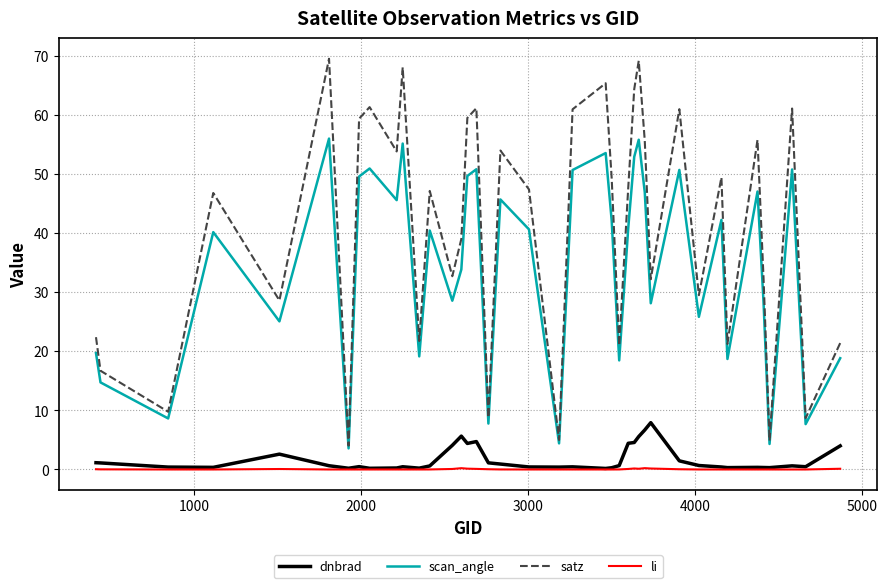

What is the lowest value of the scan_angle series?

3.6